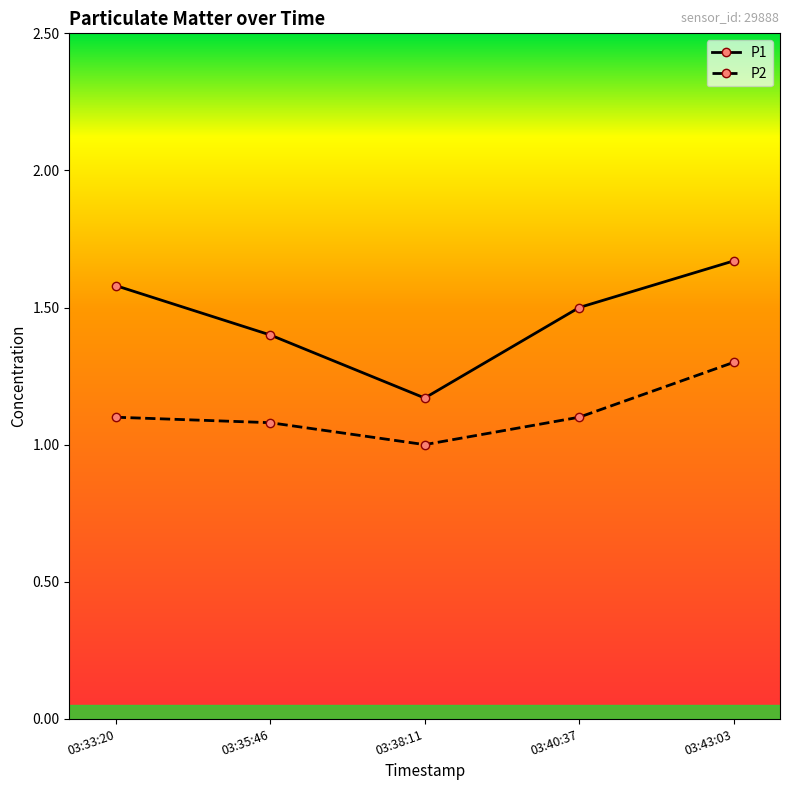

Which series has the largest total across all categories?

P1